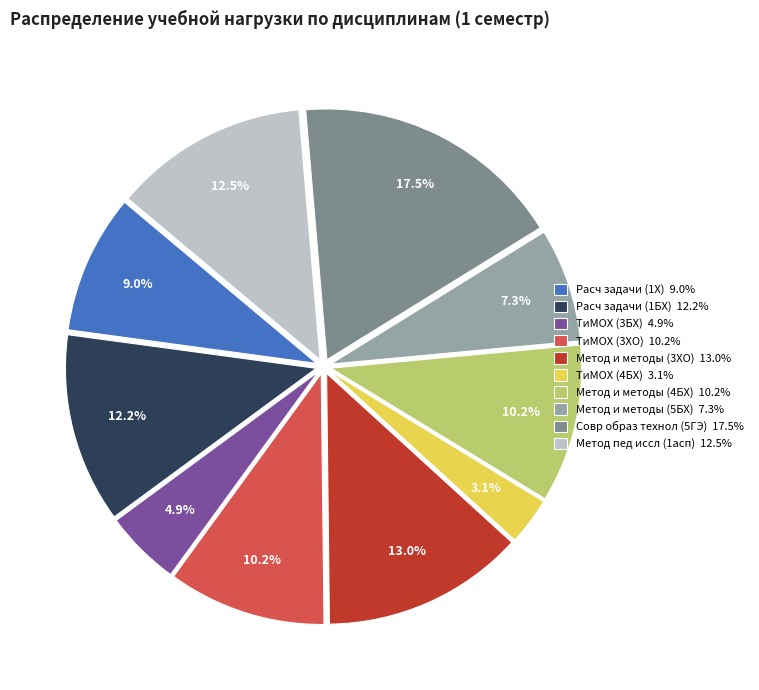

Which category has the biggest portion of the pie?

Совр образ технол (5ГЭ) 17.5%